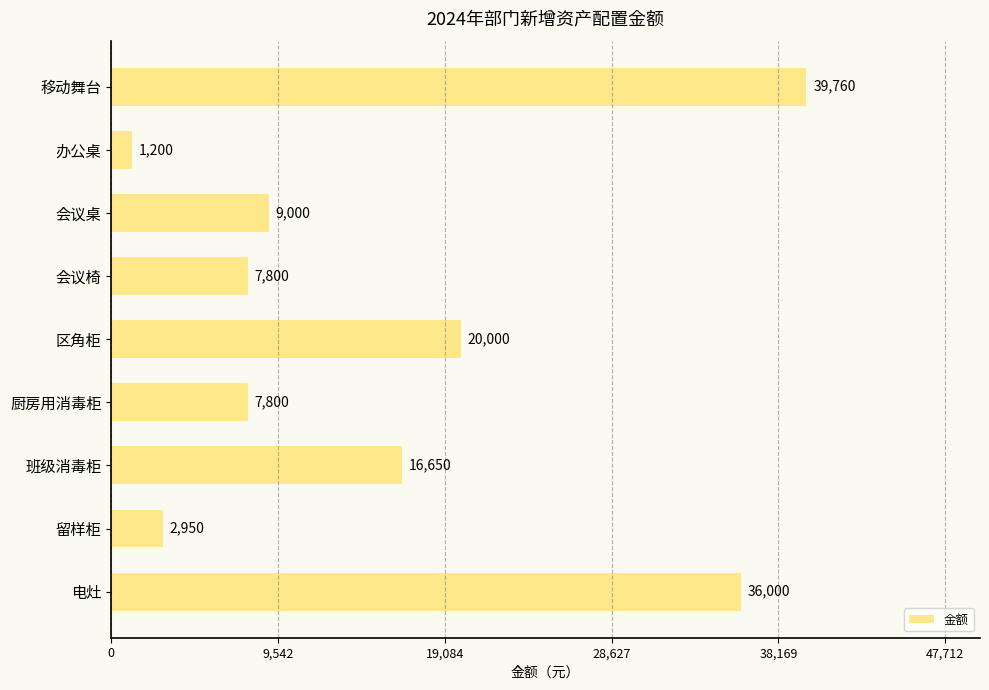

What is the label of the 9th bar from the top?

电灶